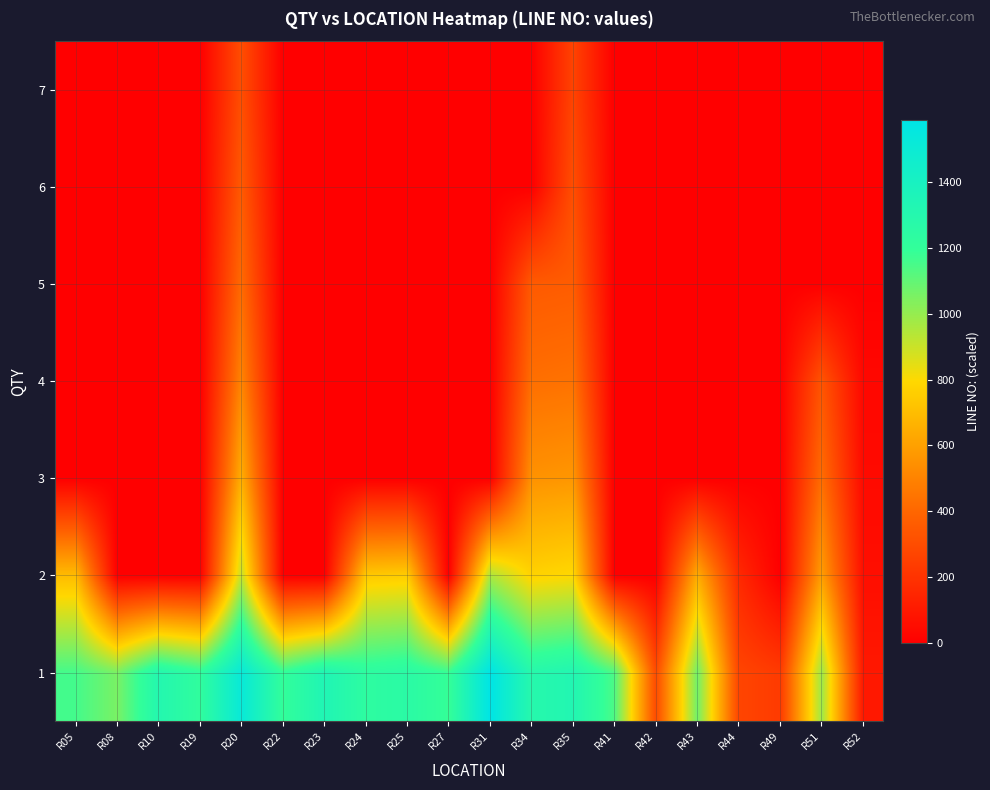

Reading left to right, what are all the values shown in this chart?

1: R05=1158.7	R08=1054.7	R10=1309.3	R19=1215.3	R20=1520.0	R22=1199.3	R23=1337.3	R24=1233.7	R25=1257.0	R27=1186.0	R31=1590.3	R34=1289.3	R35=1324.0	R41=1140.7	R42=296.0	R43=1071.7	R44=270.3	R49=230.0	R51=986.5	R52=97.0
2: R05=695.2	R08=0.0	R10=0.0	R19=0.0	R20=912.0	R22=0.0	R23=0.0	R24=740.2	R25=754.2	R27=0.0	R31=954.2	R34=773.6	R35=794.4	R41=0.0	R42=0.0	R43=643.0	R44=162.2	R49=0.0	R51=591.9	R52=58.2
3: R05=0.0	R08=0.0	R10=0.0	R19=0.0	R20=651.4	R22=0.0	R23=0.0	R24=0.0	R25=0.0	R27=0.0	R31=0.0	R34=552.6	R35=567.4	R41=0.0	R42=0.0	R43=0.0	R44=0.0	R49=0.0	R51=422.8	R52=41.6
4: R05=0.0	R08=0.0	R10=0.0	R19=0.0	R20=506.7	R22=0.0	R23=0.0	R24=0.0	R25=0.0	R27=0.0	R31=0.0	R34=429.8	R35=441.3	R41=0.0	R42=0.0	R43=0.0	R44=0.0	R49=0.0	R51=328.8	R52=32.3
5: R05=0.0	R08=0.0	R10=0.0	R19=0.0	R20=414.5	R22=0.0	R23=0.0	R24=0.0	R25=0.0	R27=0.0	R31=0.0	R34=351.6	R35=361.1	R41=0.0	R42=0.0	R43=0.0	R44=0.0	R49=0.0	R51=0.0	R52=0.0
6: R05=0.0	R08=0.0	R10=0.0	R19=0.0	R20=350.8	R22=0.0	R23=0.0	R24=0.0	R25=0.0	R27=0.0	R31=0.0	R34=0.0	R35=305.5	R41=0.0	R42=0.0	R43=0.0	R44=0.0	R49=0.0	R51=0.0	R52=0.0
7: R05=0.0	R08=0.0	R10=0.0	R19=0.0	R20=304.0	R22=0.0	R23=0.0	R24=0.0	R25=0.0	R27=0.0	R31=0.0	R34=0.0	R35=264.8	R41=0.0	R42=0.0	R43=0.0	R44=0.0	R49=0.0	R51=0.0	R52=0.0